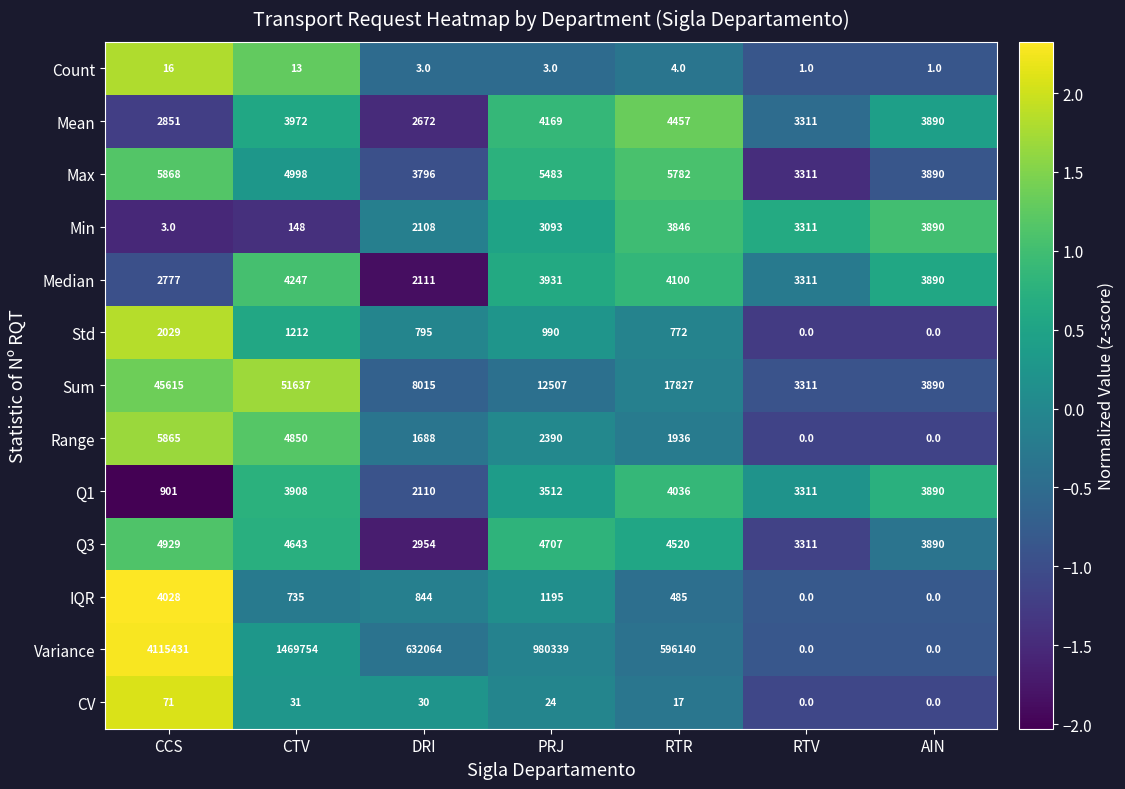

Which series changed the most between DRI and AIN?

Variance